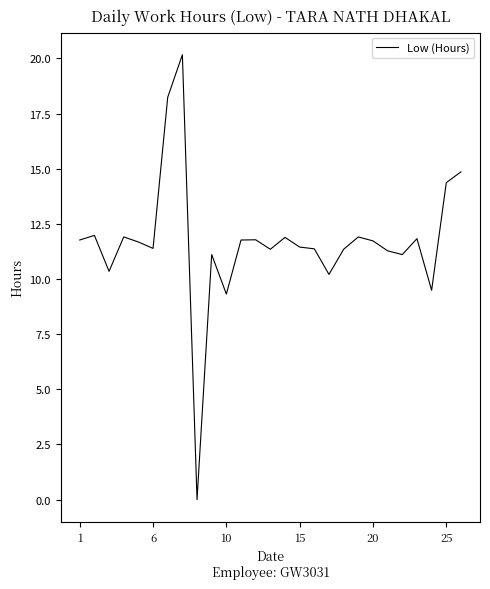

What is the difference between the maximum and minimum values?

20.2